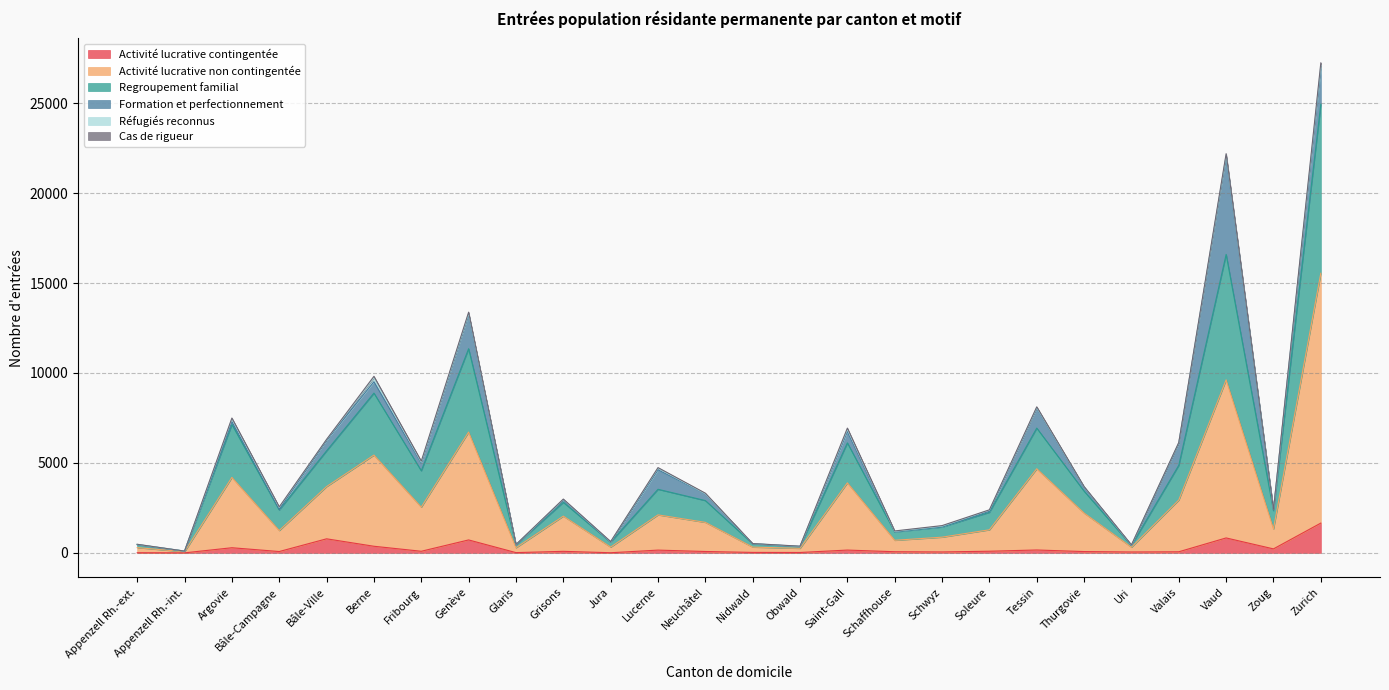

At which label does Activité lucrative contingentée reach its peak?

Zurich